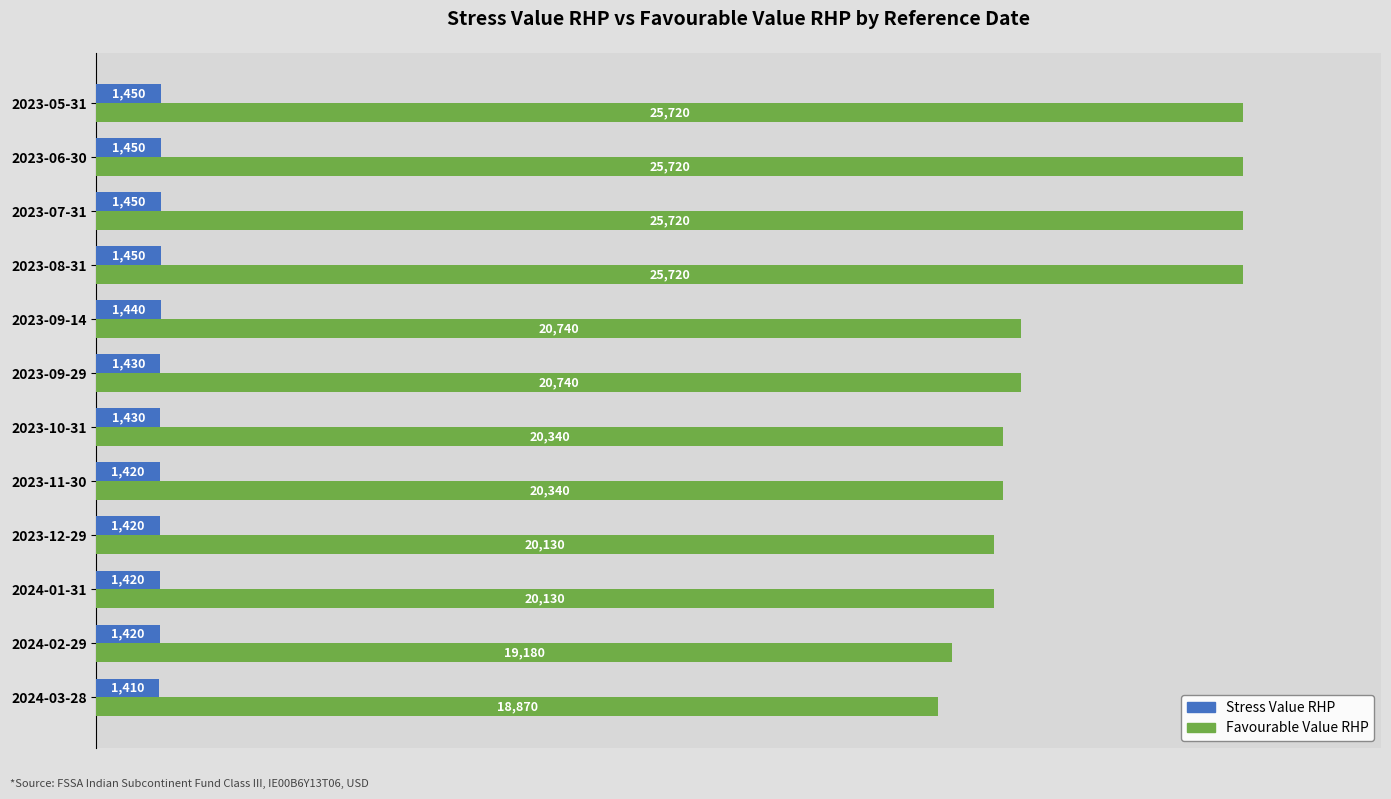

Is the value of Favourable Value RHP at 2023-06-30 greater than the value of Stress Value RHP at 2023-08-31?

Yes